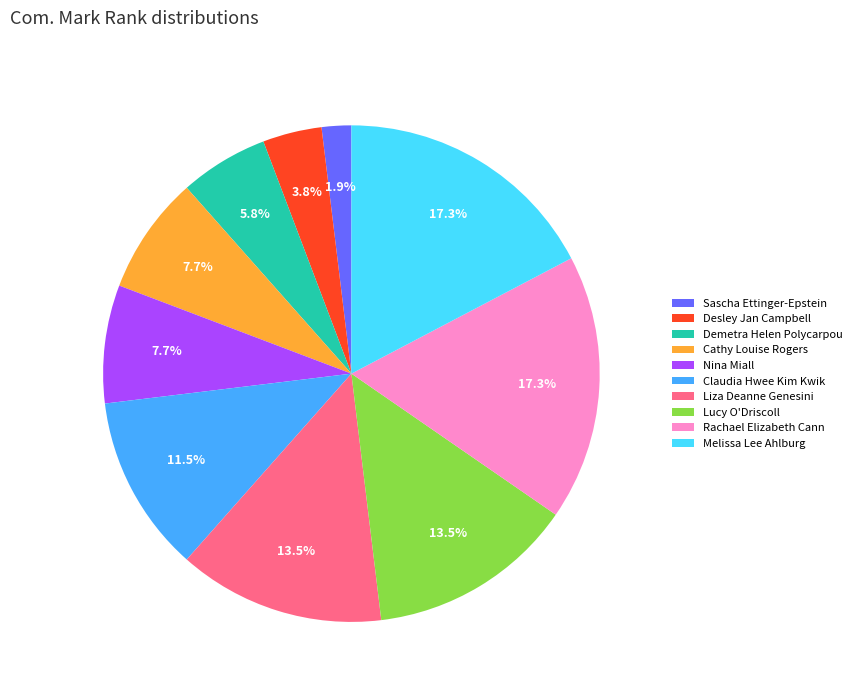

The Sascha Ettinger-Epstein slice represents 14% of the pie. True or false?

False